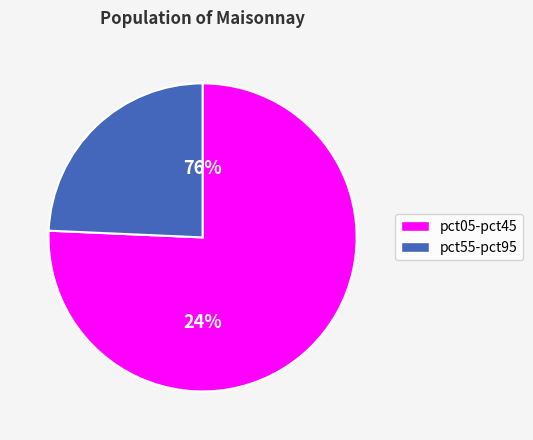

Do pct55 and pct15 together represent more than half of the pie?

No